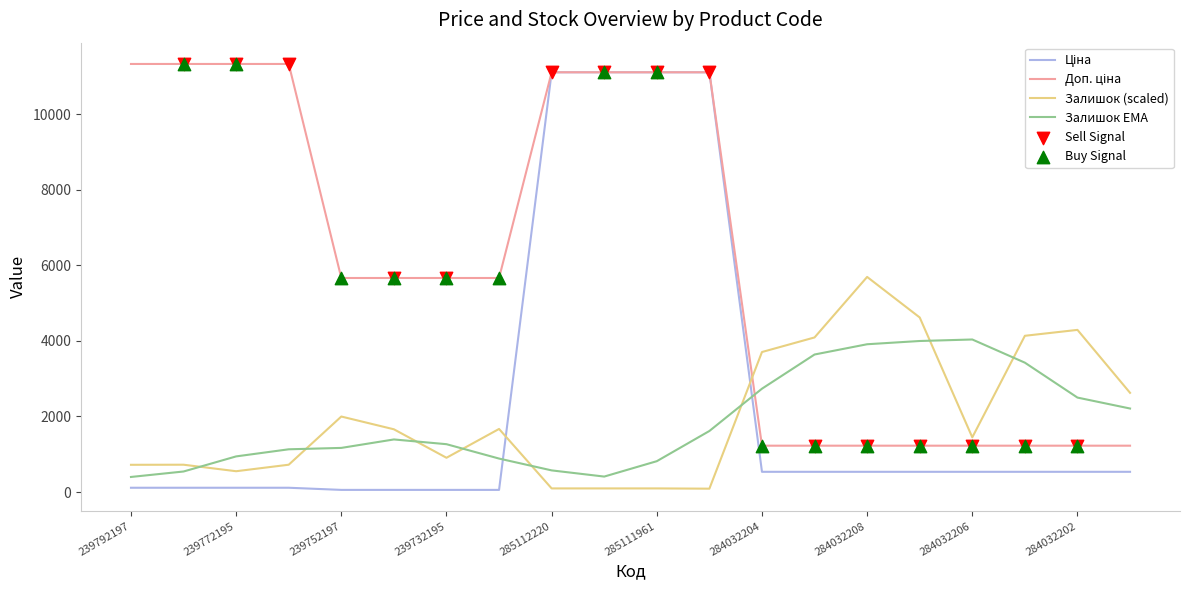

After their last crossing, which series has the higher values: Залишок EMA or Залишок (scaled)?

Залишок (scaled)